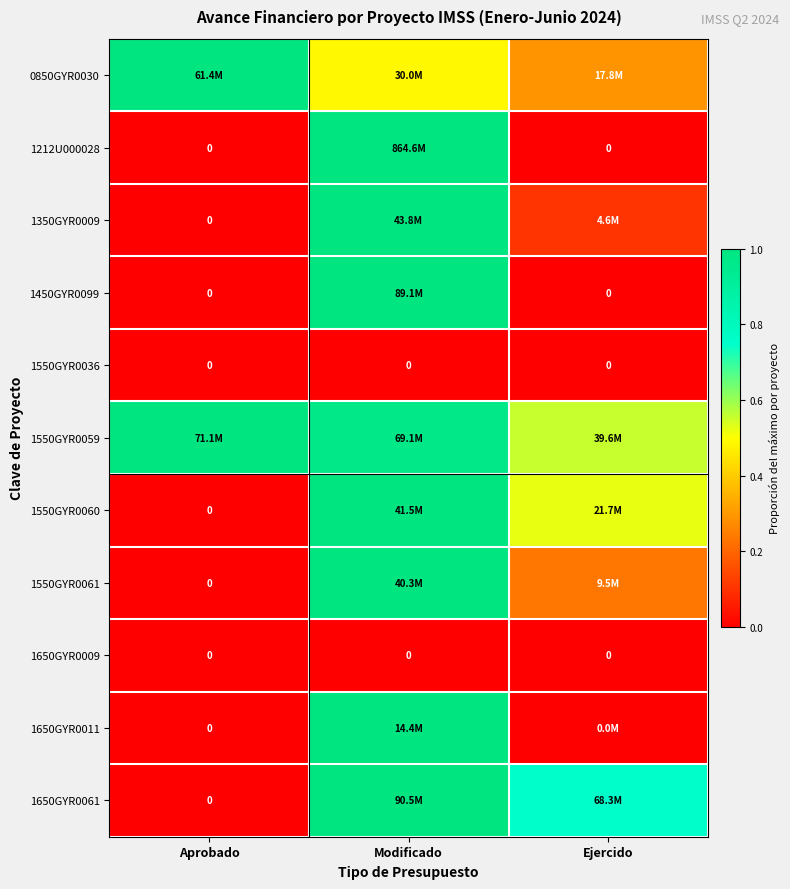

List the labels in order of 1550GYR0060 value, largest first.

Modificado, Ejercido, Aprobado